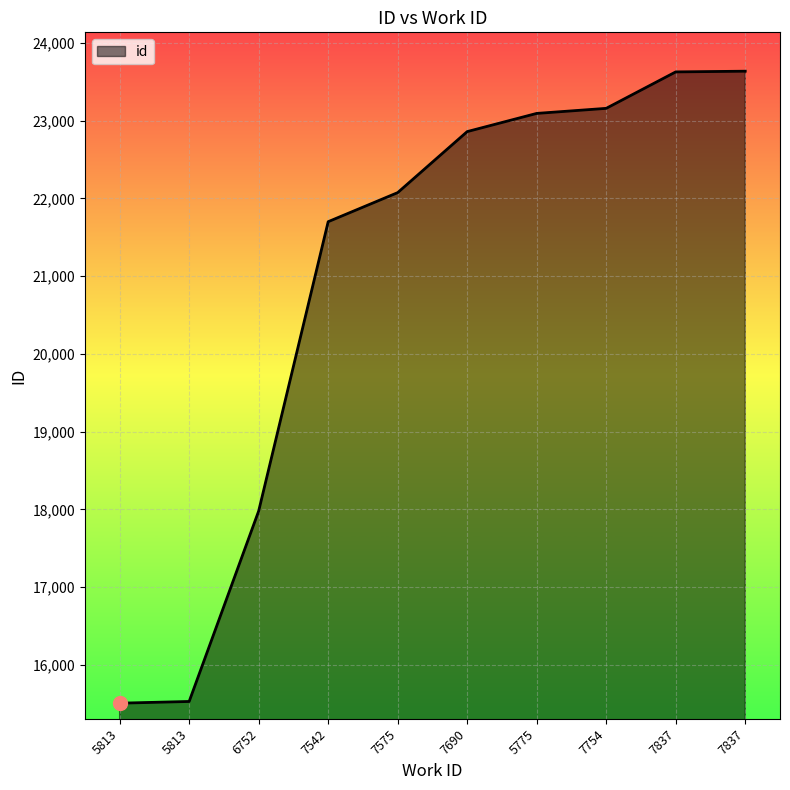

What is the difference between the second highest and second lowest values?

8099